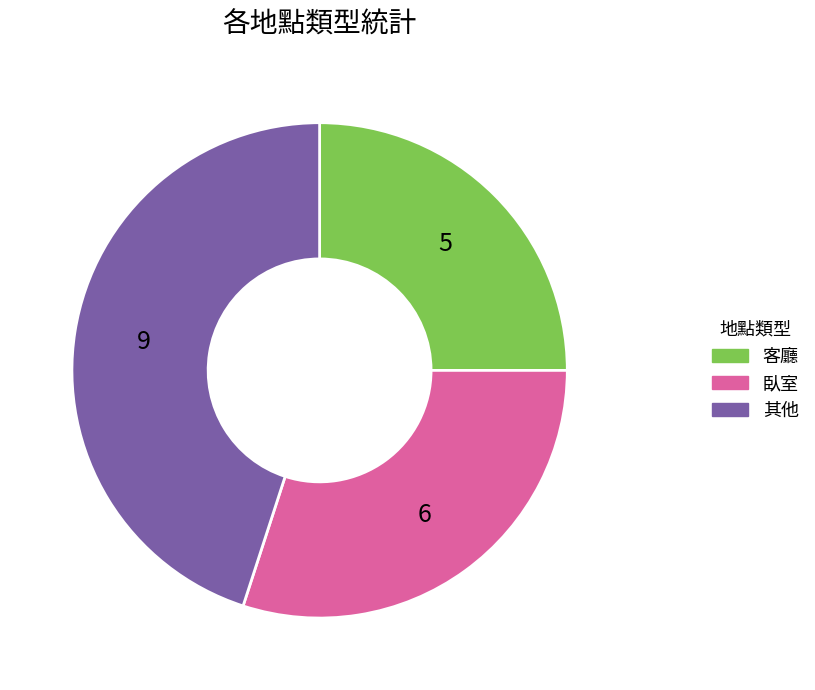

Is there a majority slice in this chart?

No